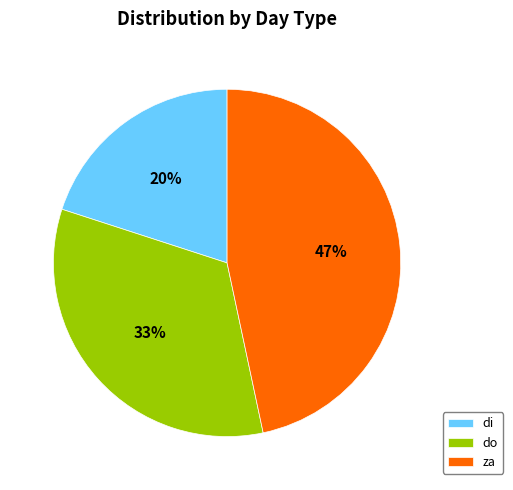

What percentage is the di slice, to the nearest percent?

20%